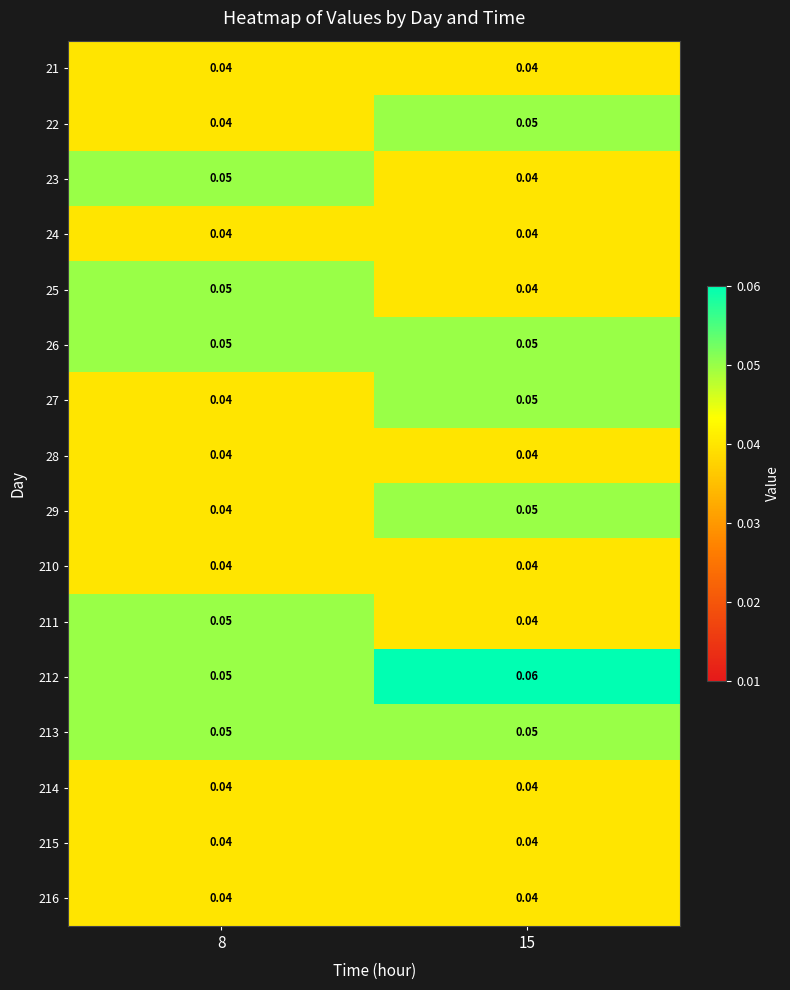

Rank the series by their maximum value, from highest to lowest.

212, 22, 23, 25, 26, 27, 29, 211, 213, 21, 24, 28, 210, 214, 215, 216